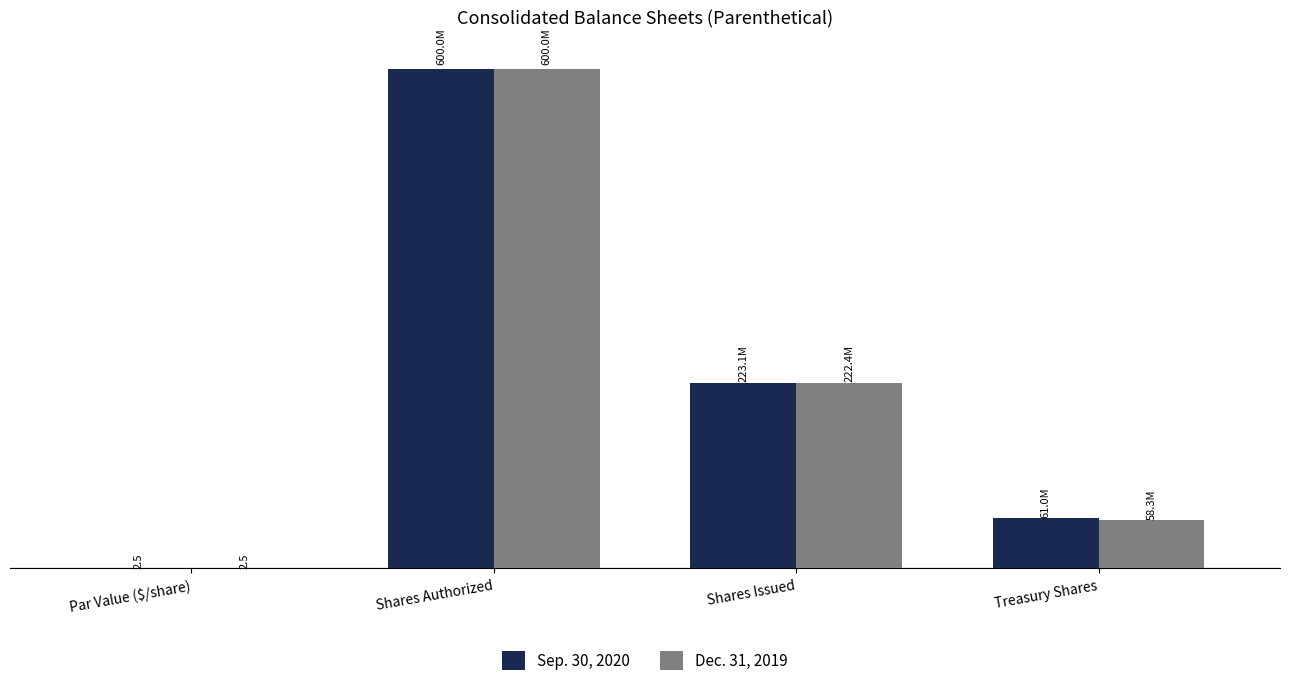

Between Shares Issued and Shares Authorized, which is larger?

Shares Authorized